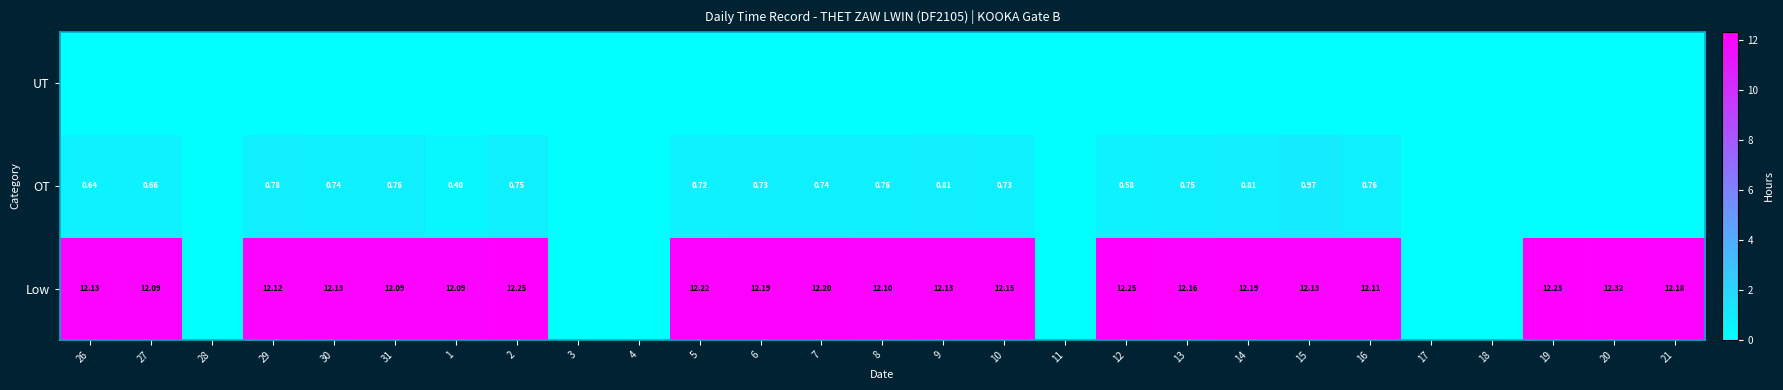

How many categories are shown in the chart?

27